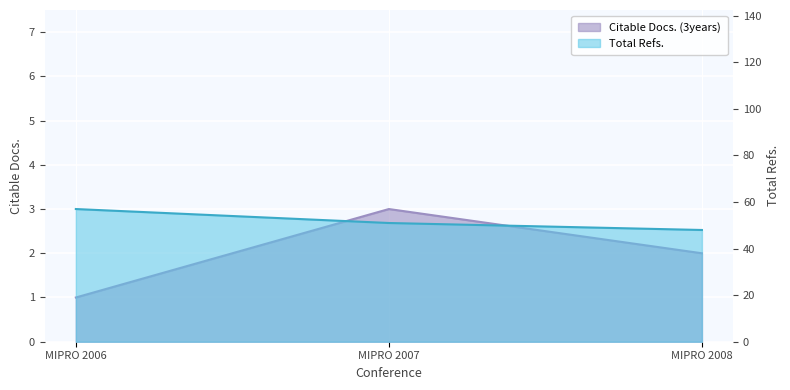

Which series has the widest spread of values?

Total Refs.